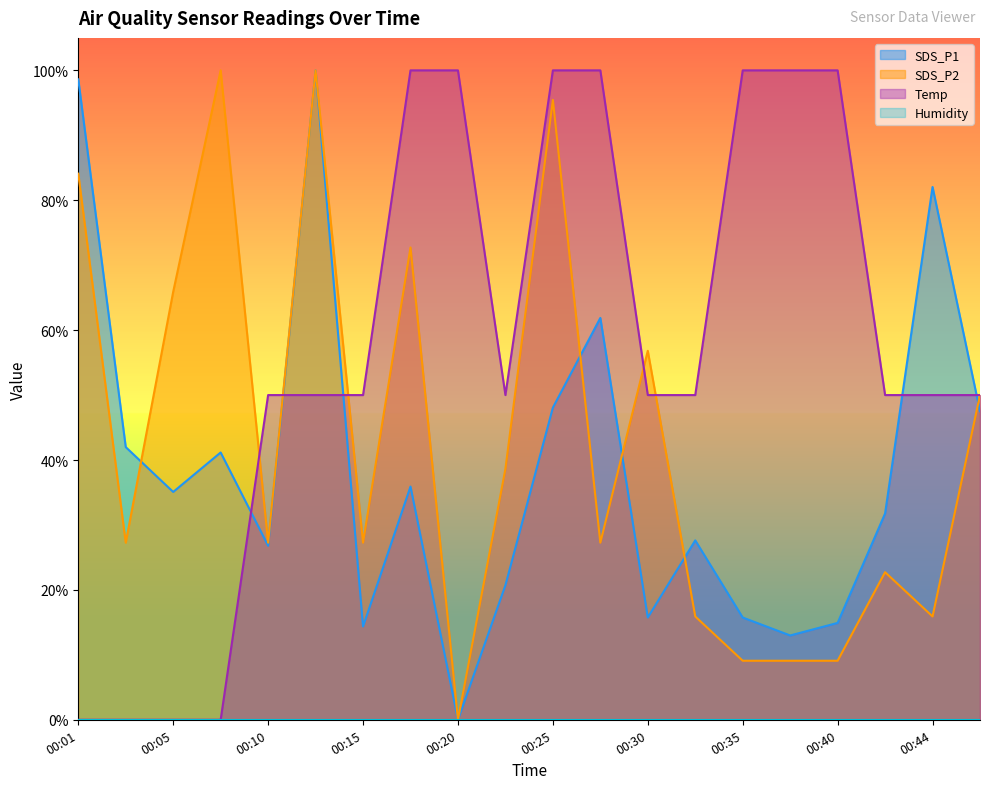

Between 00:35 and 00:44, which series saw the biggest shift?

SDS_P1